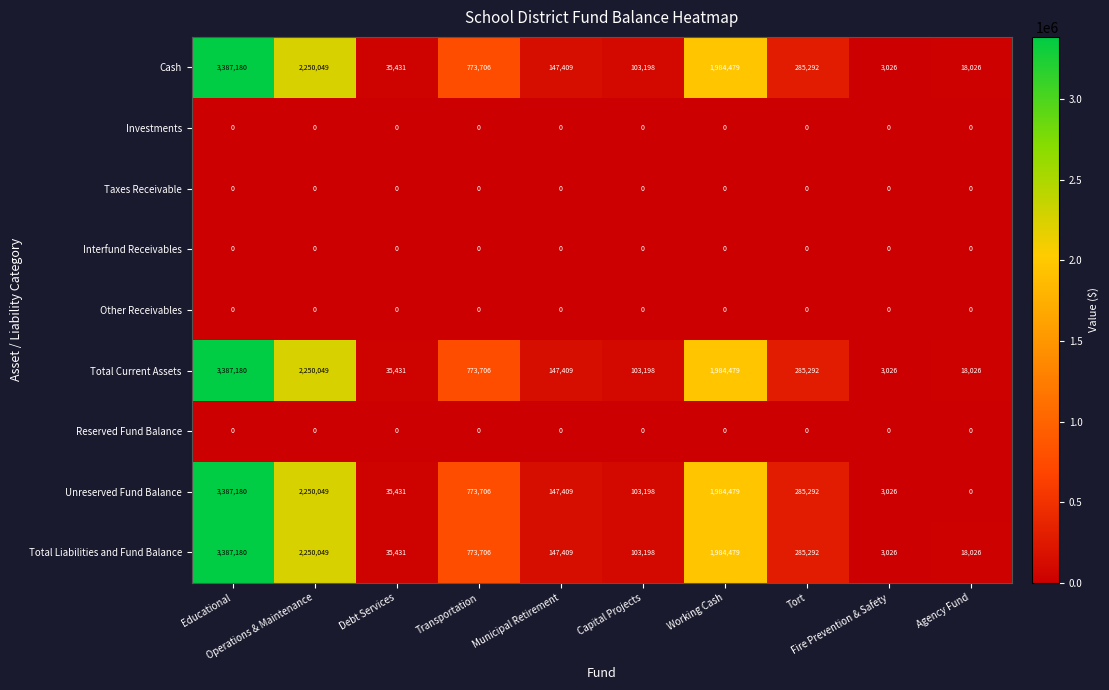

What is the average value of the Cash series?

898780